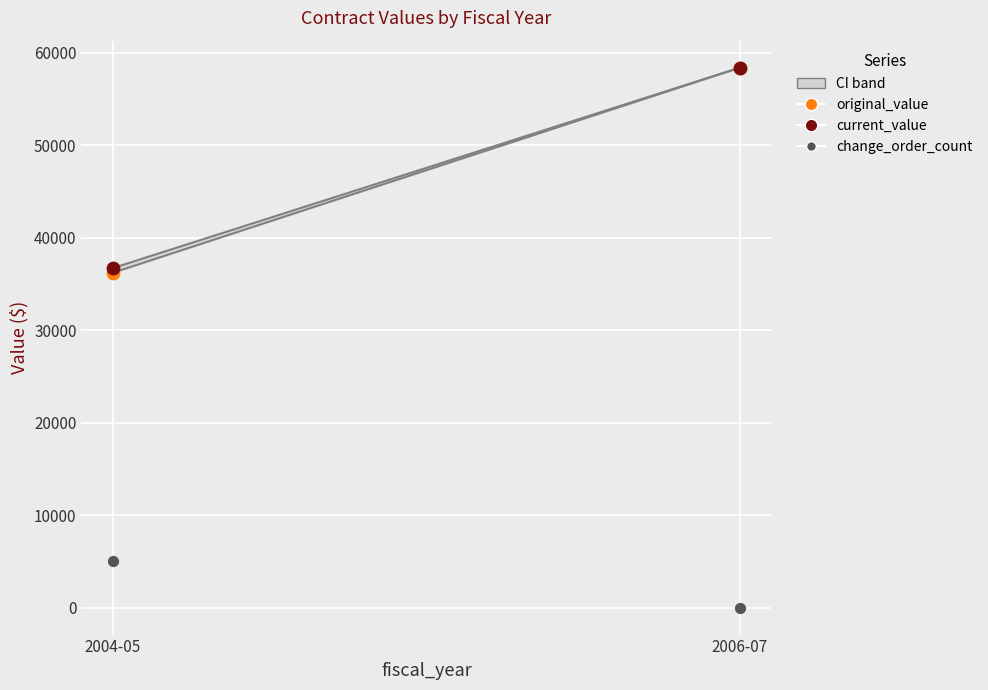

Which series reaches the minimum Y coordinate?

change_order_count